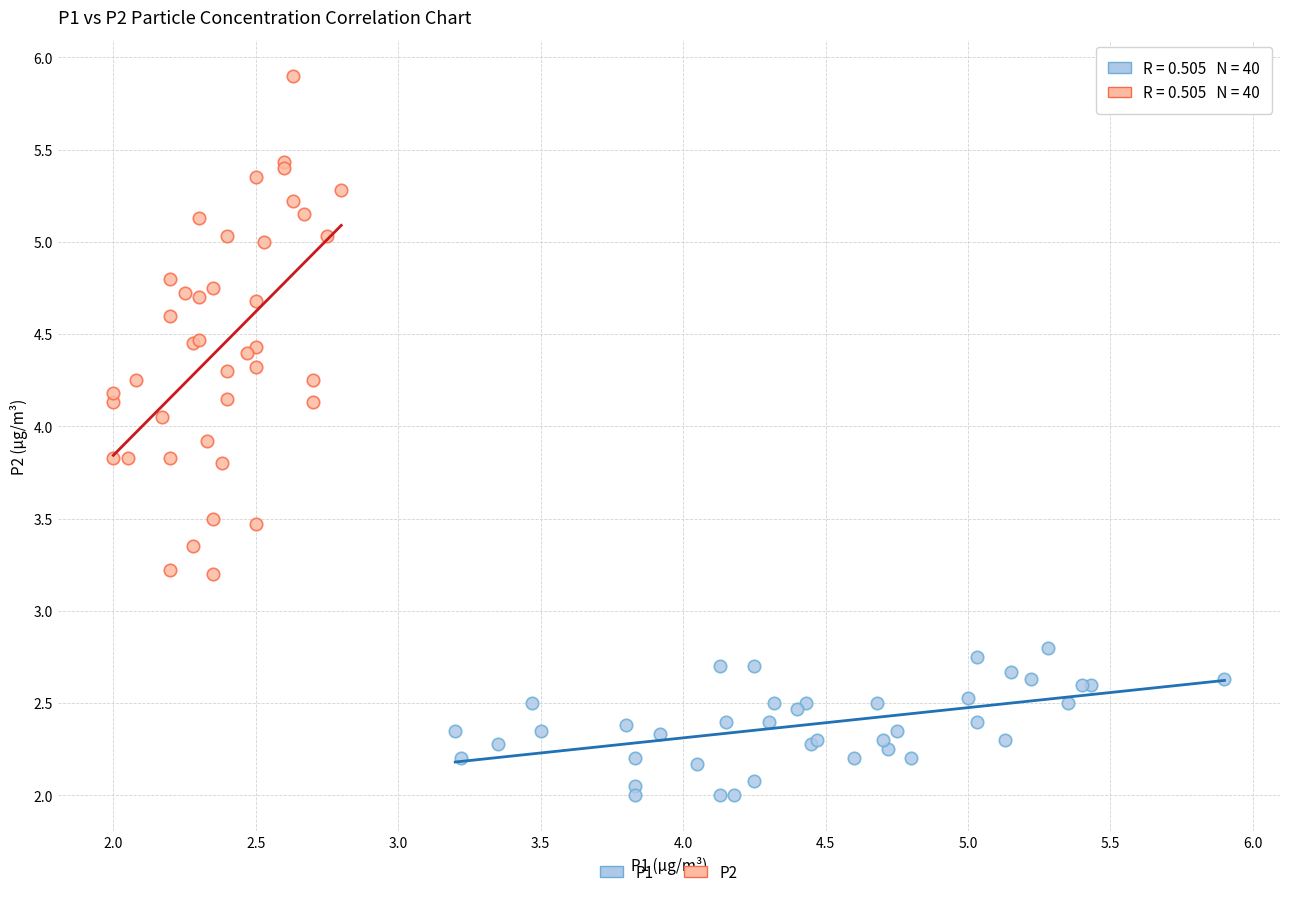

What are all the series names shown in the legend?

P1, P2